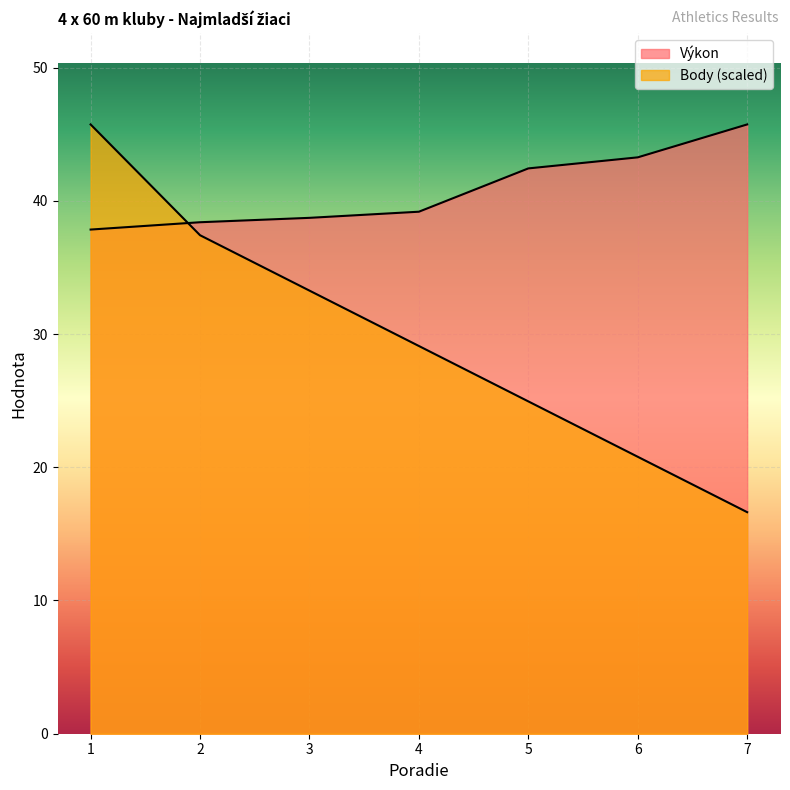

The Body series shows 5.6 at 5. True or false?

False